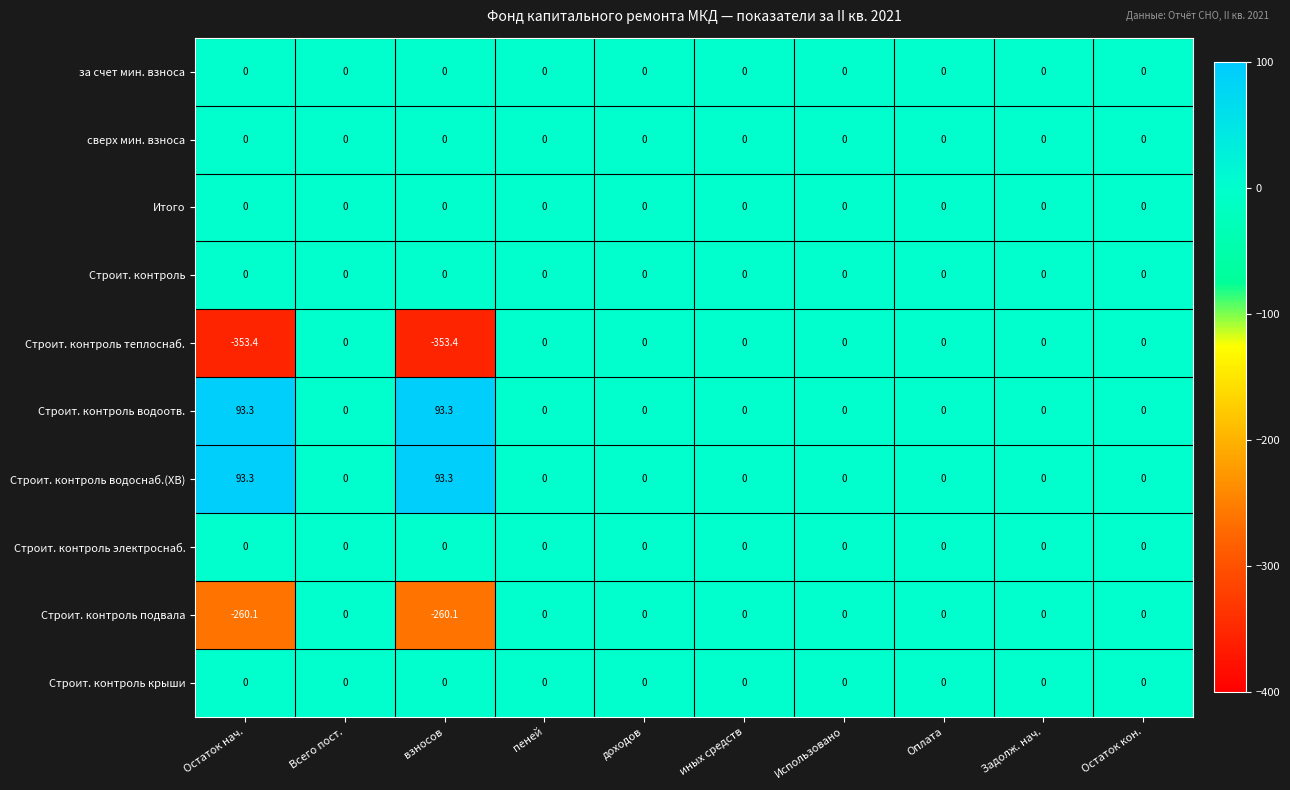

What is the maximum value shown in the chart?

93.3